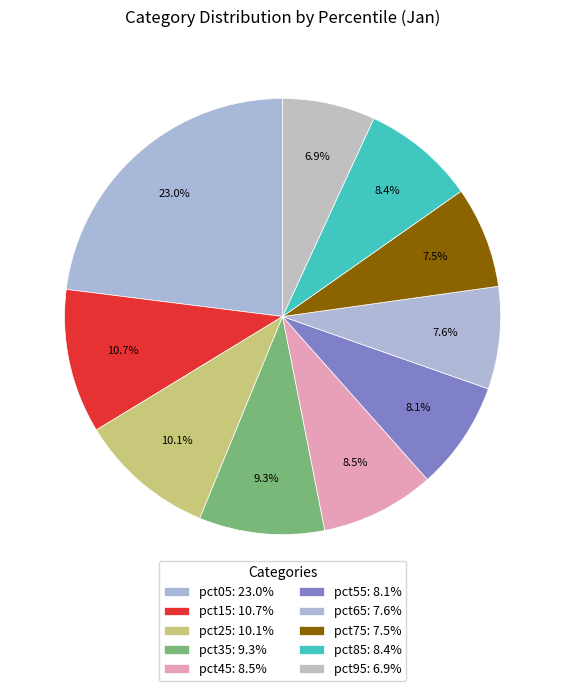

To the nearest percent, what portion does pct55 represent?

8%